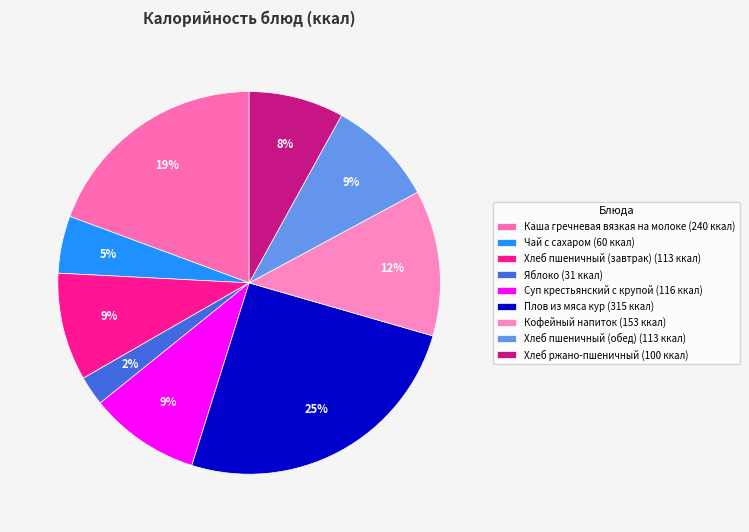

Does Кофейный напиток represent more than half of the total?

No